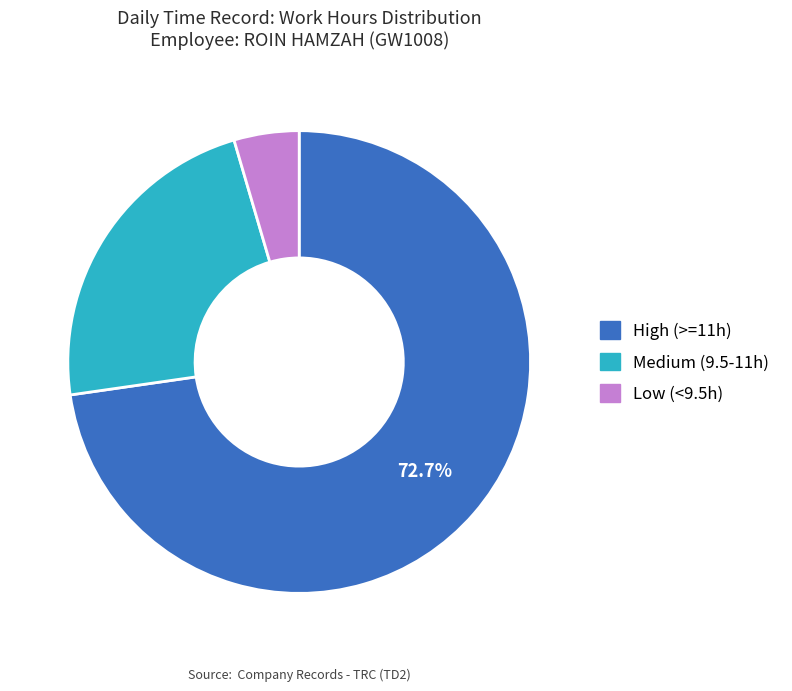

To the nearest percent, what is the difference between the largest and smallest slice percentages?

68%